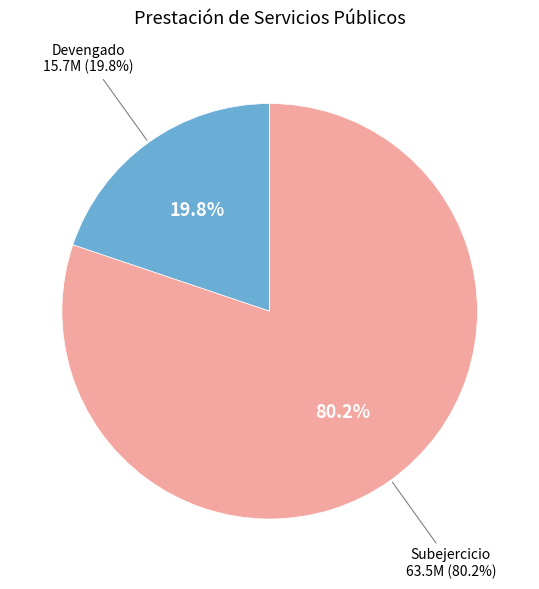

Do Devengado and Subejercicio together represent more than half of the pie?

Yes